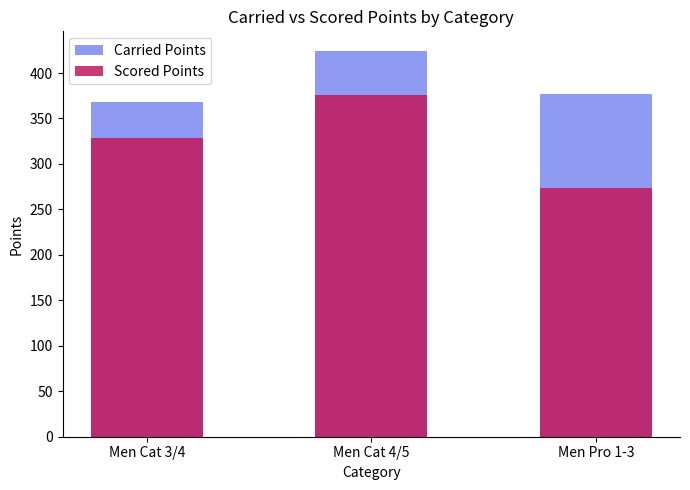

At which label is Carried Points closest to 396?

Men Pro 1-3